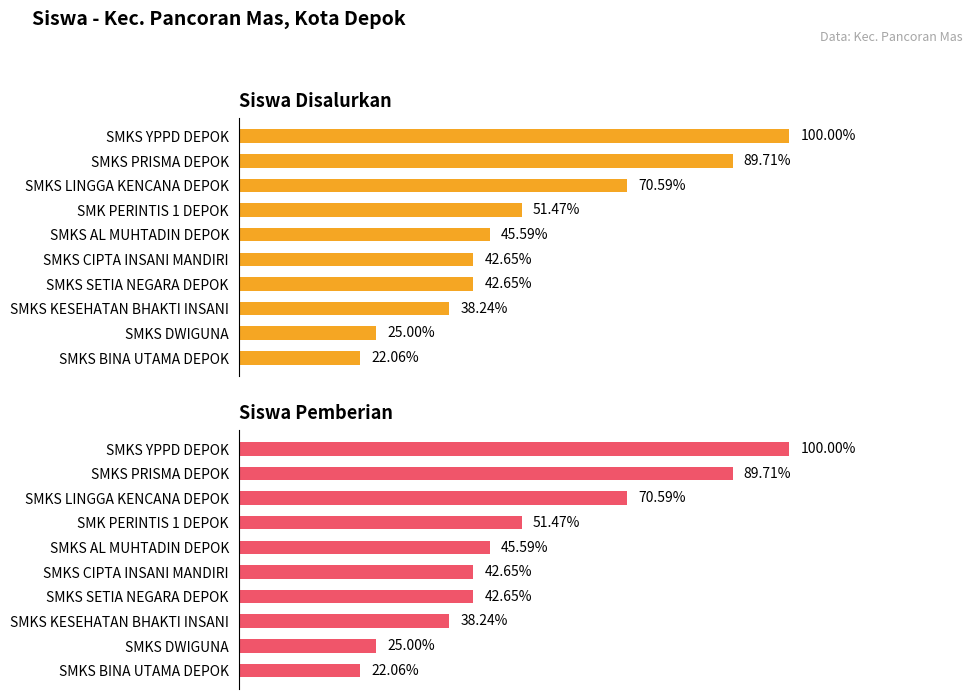

What are all the series names shown in the legend?

Siswa Disalurkan, Siswa Pemberian